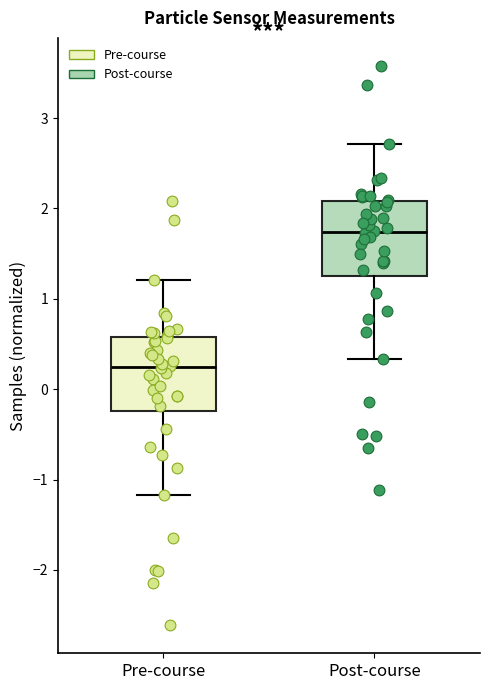

Which box has the lowest median line?

Pre-course